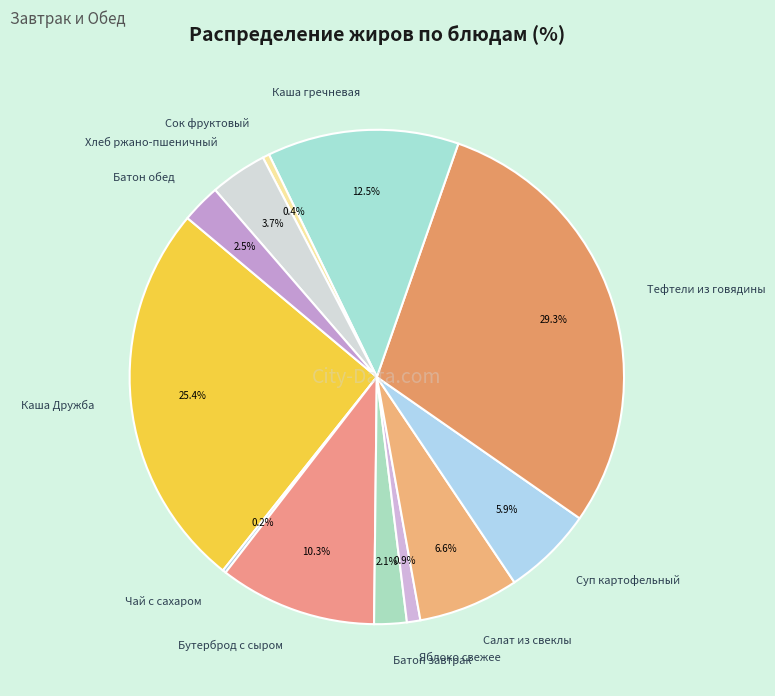

Combined, do Суп картофельный and Тефтели из говядины account for over 50%?

No